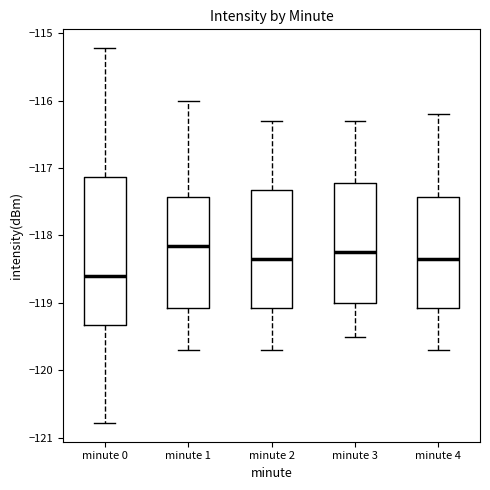

Reading left to right, transcribe this box plot: for each box, give where its median line is, the range the box spans, and where its two whiskers end, as read against the y-axis. The values are not printed on the chart, so give them approximately, as read against the axis.

minute 0: median -118.6, box -119.3 to -117.1, whiskers -120.8 to -115.2
minute 1: median -118.1, box -119.1 to -117.4, whiskers -119.7 to -116.0
minute 2: median -118.3, box -119.1 to -117.3, whiskers -119.7 to -116.3
minute 3: median -118.2, box -119.0 to -117.2, whiskers -119.5 to -116.3
minute 4: median -118.3, box -119.1 to -117.4, whiskers -119.7 to -116.2